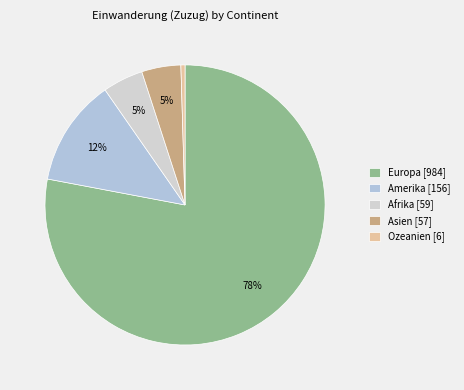

Does Europa account for over 50% of the chart?

Yes